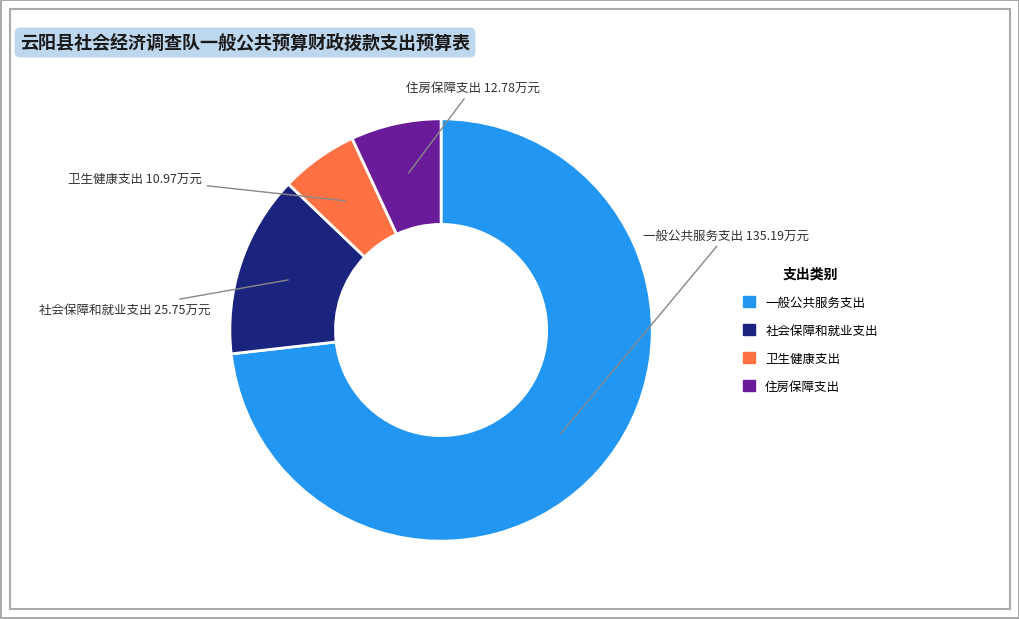

Rank the categories by value from highest to lowest.

一般公共服务支出, 社会保障和就业支出, 住房保障支出, 卫生健康支出